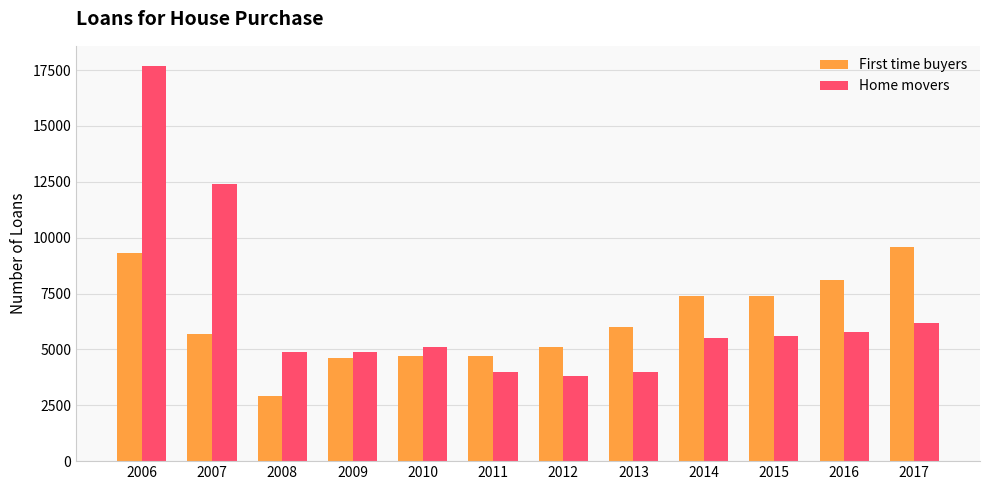

What is the difference between the maximum and minimum values in the Home movers series?

13900